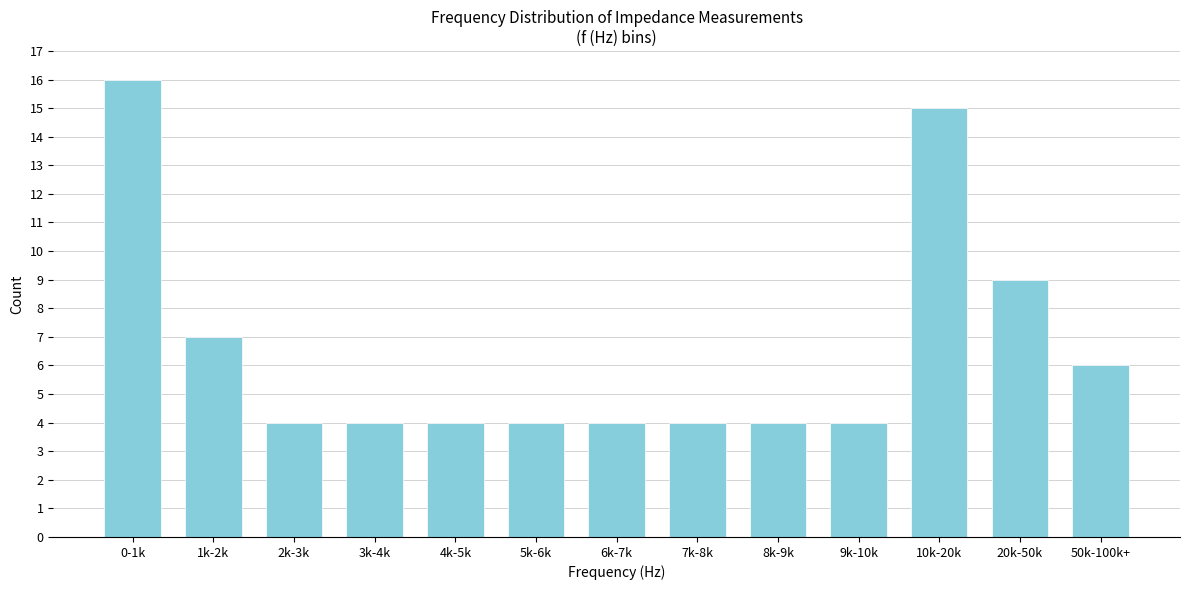

Reading left to right, what are all the values shown in this chart?

0-1k=16	1k-2k=7	2k-3k=4	3k-4k=4	4k-5k=4	5k-6k=4	6k-7k=4	7k-8k=4	8k-9k=4	9k-10k=4	10k-20k=15	20k-50k=9	50k-100k+=6